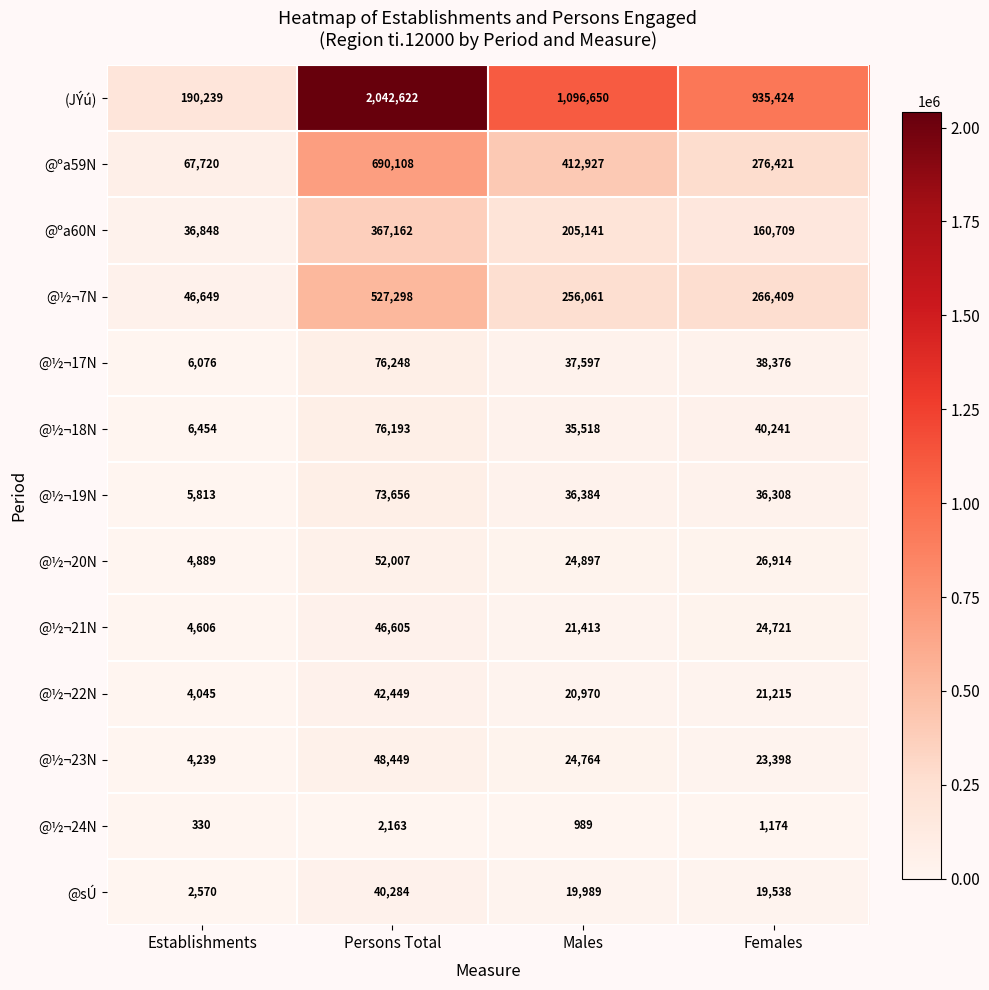

What is the difference between the maximum and minimum values in the @sÚ series?

37714